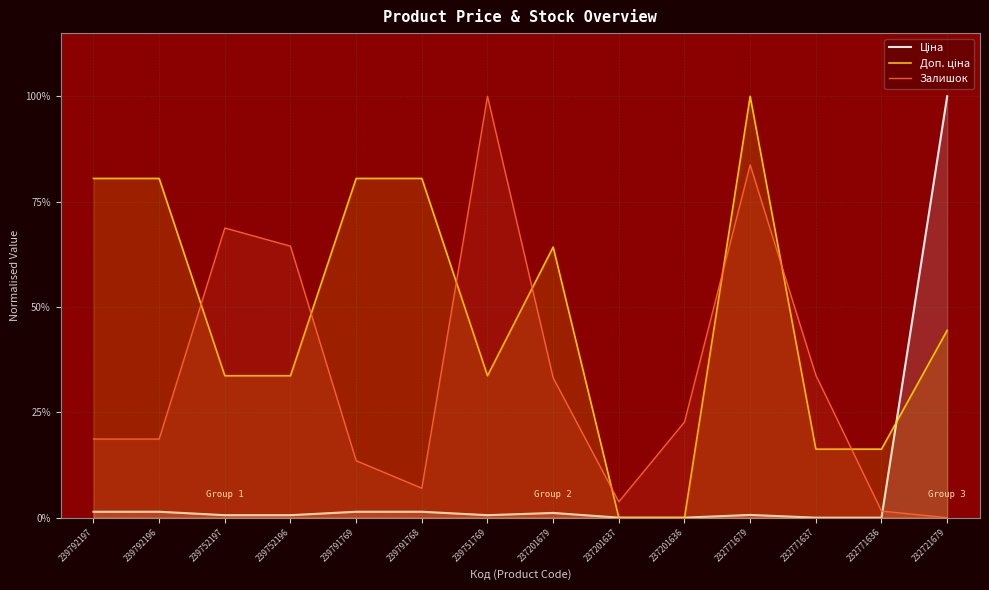

What is the difference between the maximum and minimum values in the Залишок series?

1.0